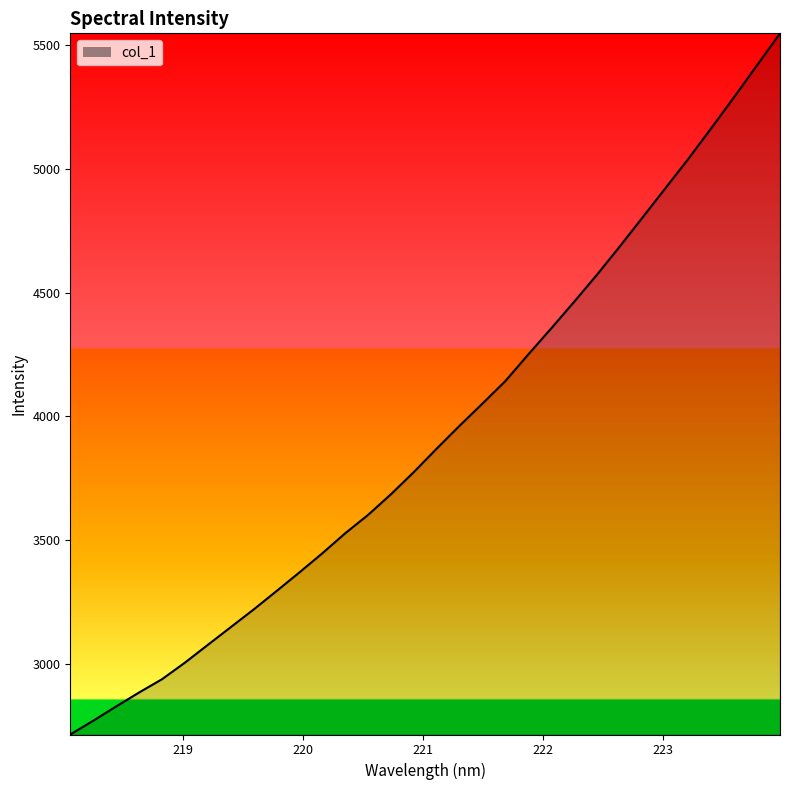

What is the average value?

3931.8